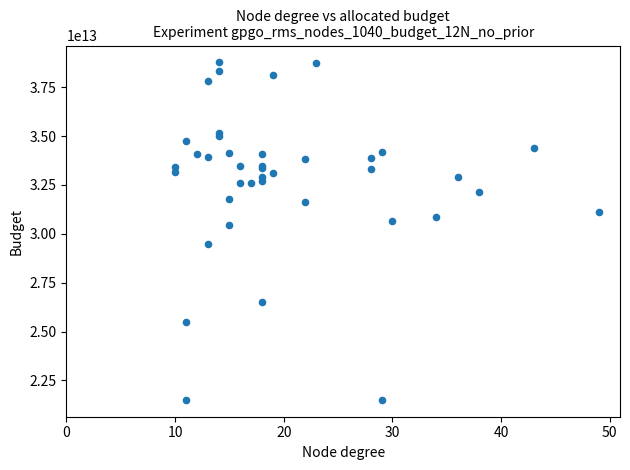

What Y value in the scatter plot is closest to 30138289142412?

30449821498215